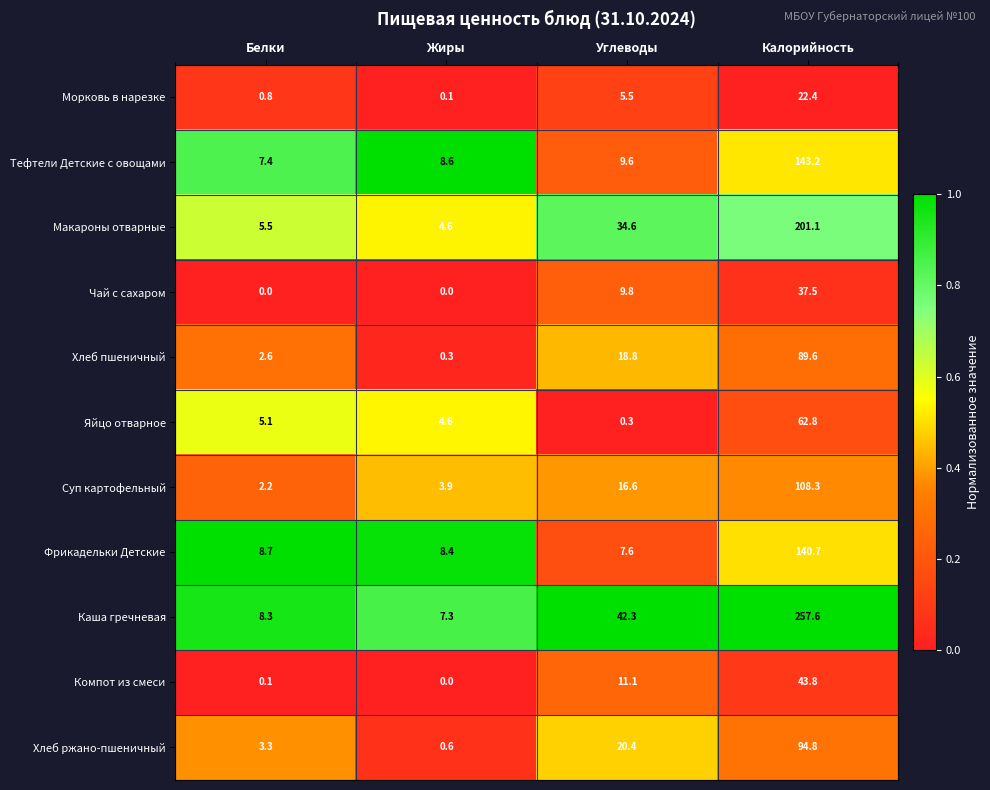

What is the sum of all Макароны отварные values?

245.8